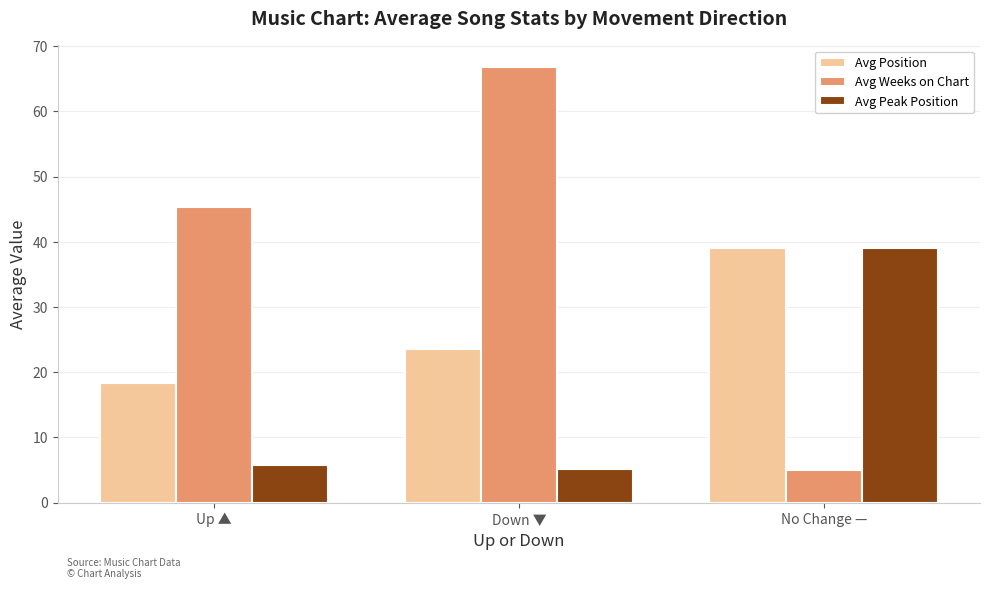

Does the chart contain stacked bars?

No